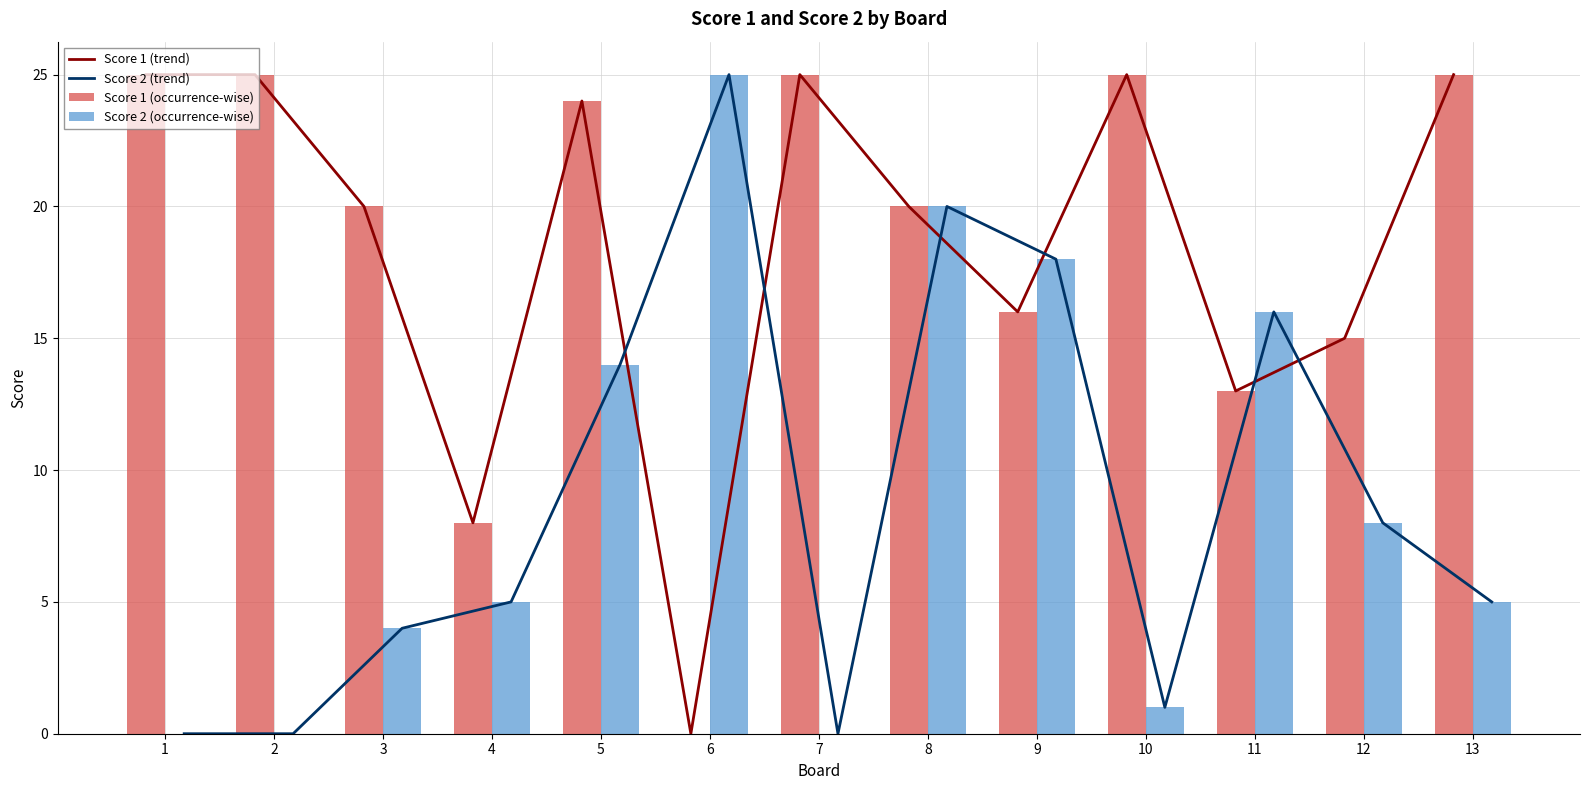

Is the value of Score 2 (trend) at 1 greater than the value of Score 1 (occurrence-wise) at 5?

No